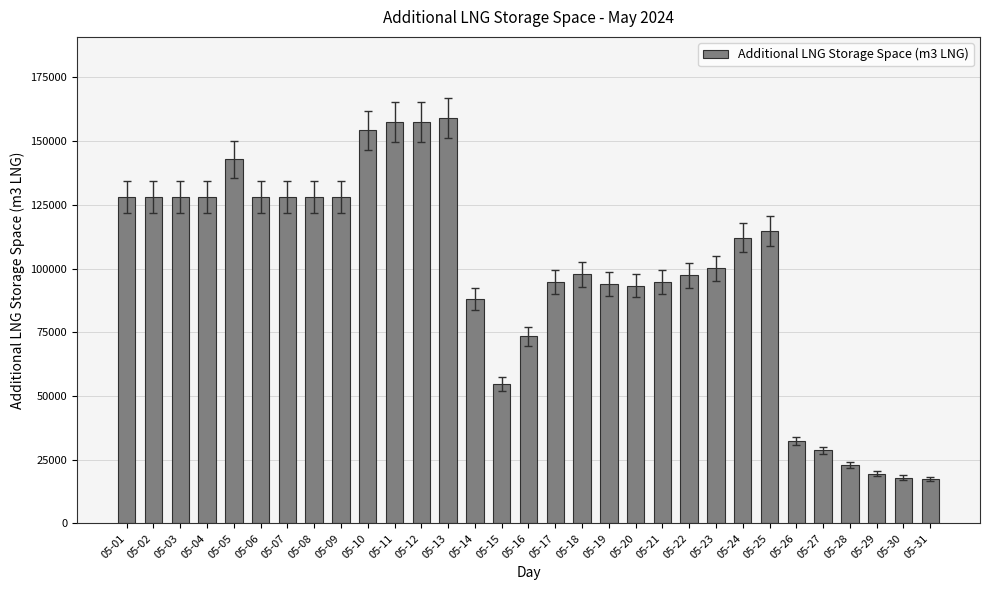

How many bars are there in total?

31